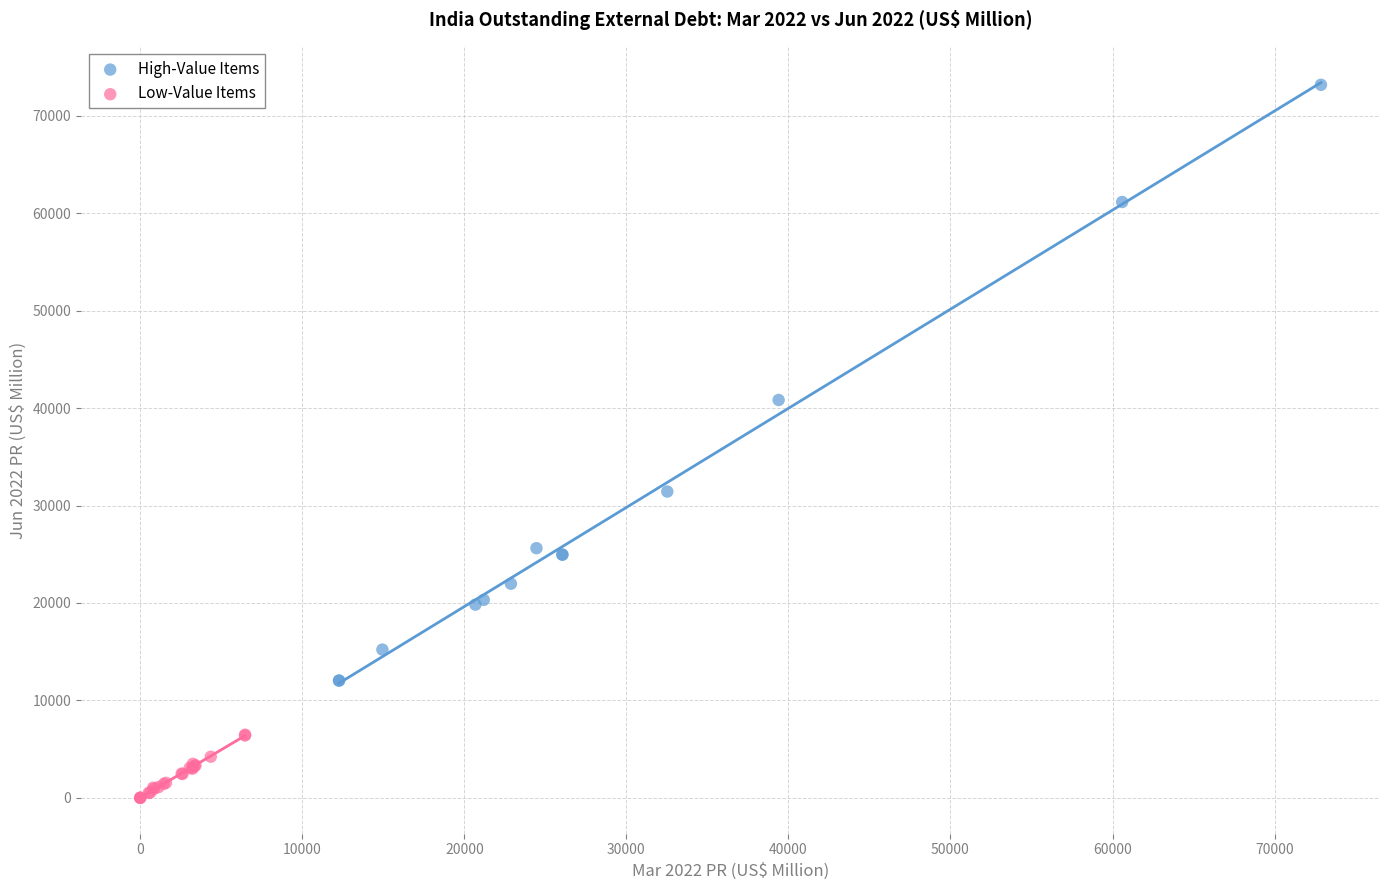

What are all the series names shown in the legend?

High-Value Items, Low-Value Items